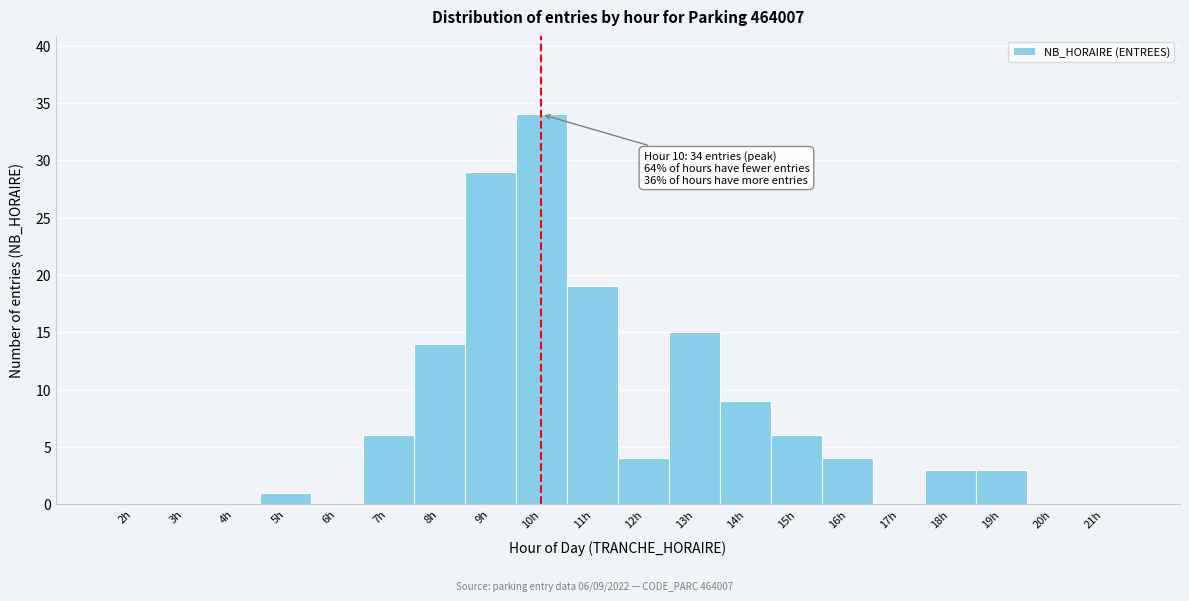

Over which range of the x-axis is the bar tallest?

9.5 to 10.5